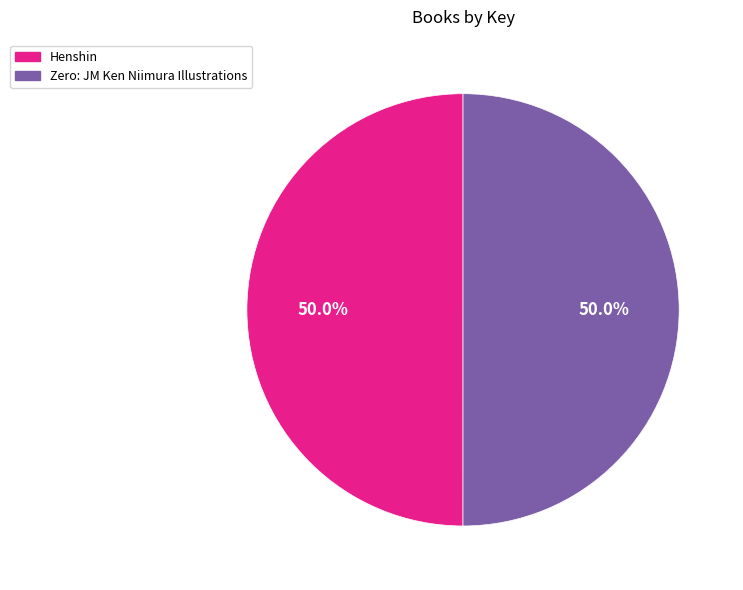

What is the ratio of the value at Henshin to the value at Zero: JM Ken Niimura Illustrations?

1.0